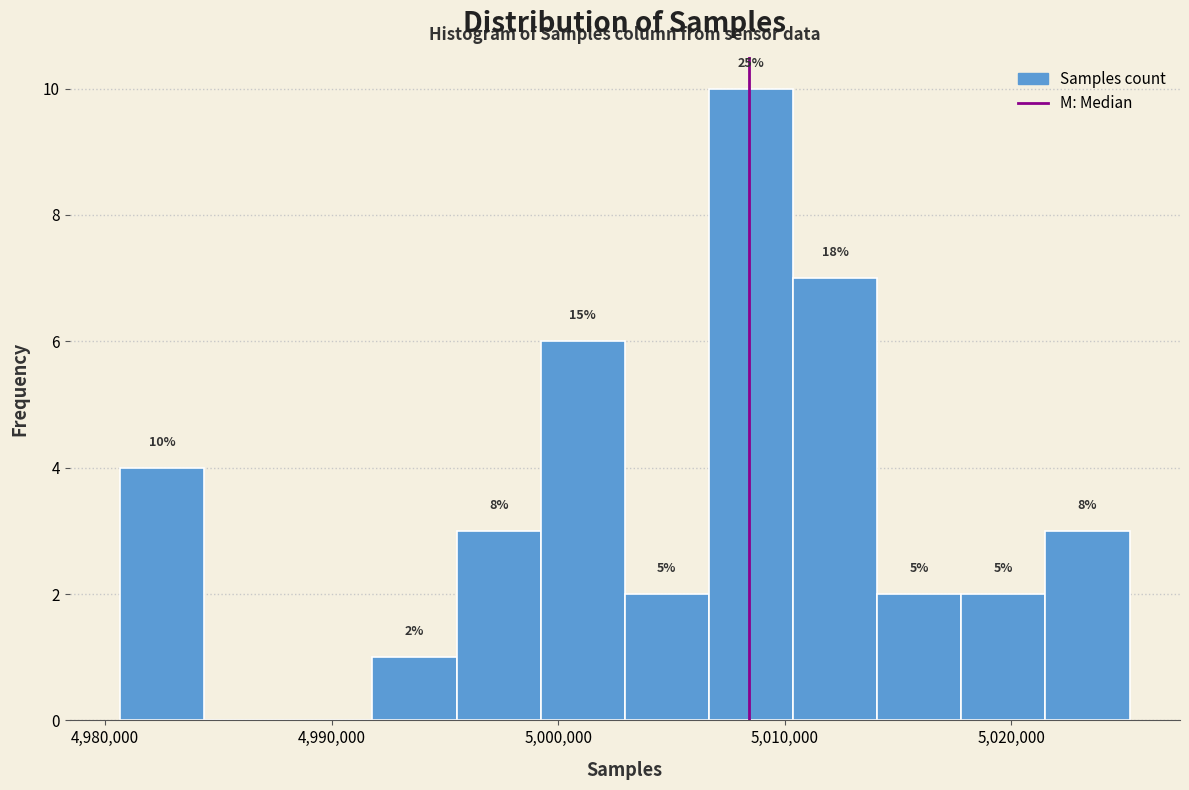

Around what value on the x-axis is the tallest bar? Give the approximate position of its centre, as read against the axis.

5009000